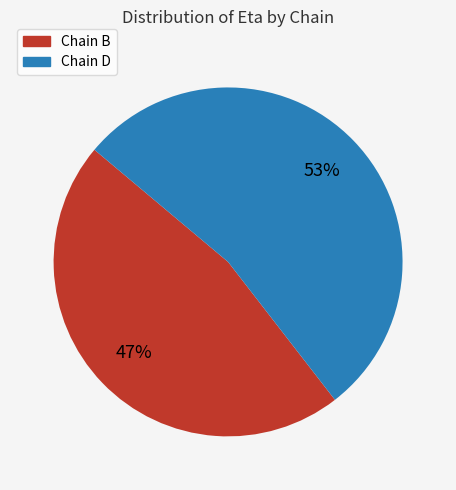

To the nearest percent, what is the average slice percentage?

50%